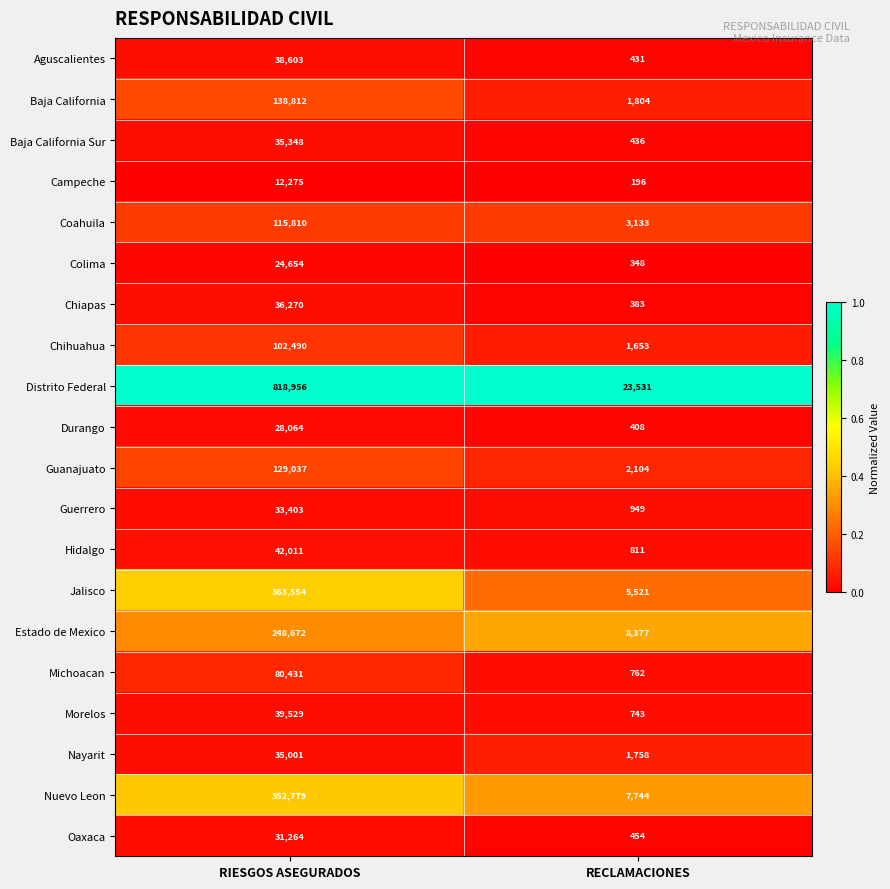

Which series has the widest spread of values?

Distrito Federal